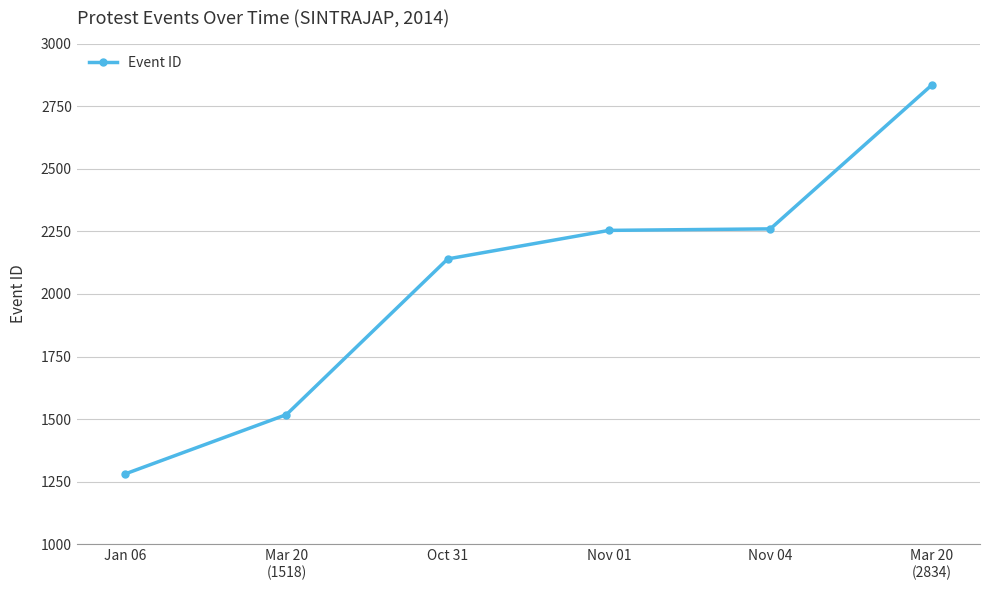

How many lines are shown in the chart?

1